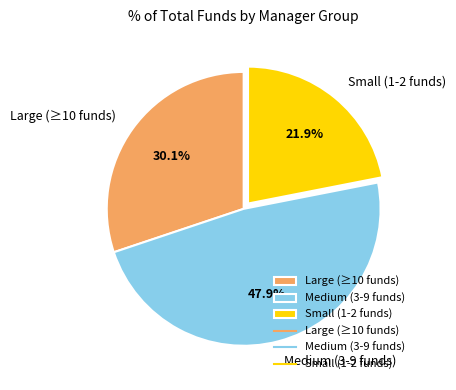

To the nearest percent, what is the difference between the largest and smallest slice percentages?

26%